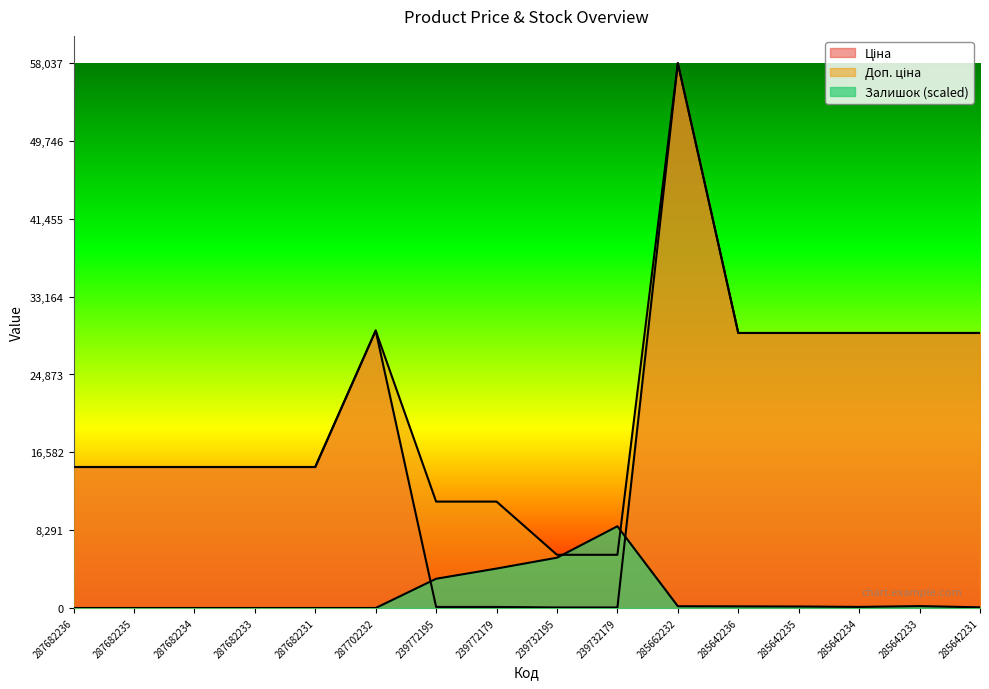

What is the sum of all Доп. ціна values?

343158.4